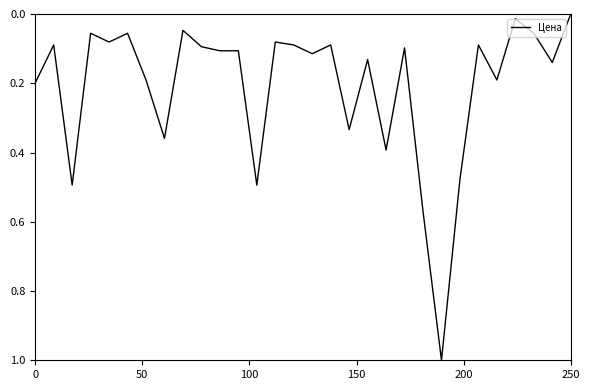

What is the difference between the maximum and minimum values?

1.0